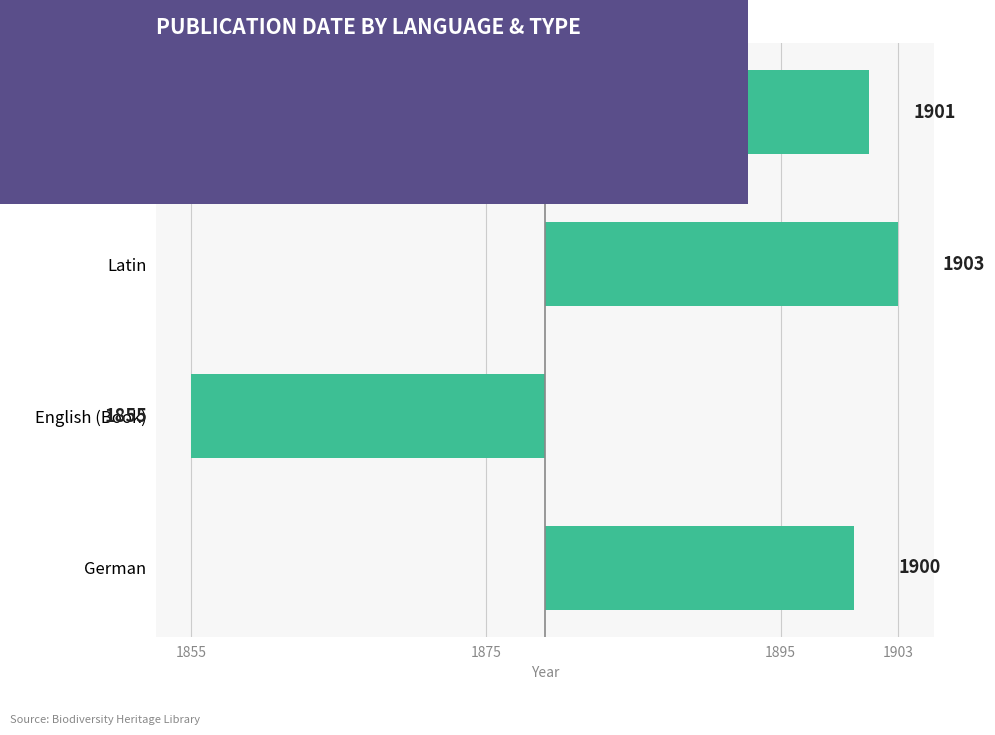

Are the bars horizontal?

Yes